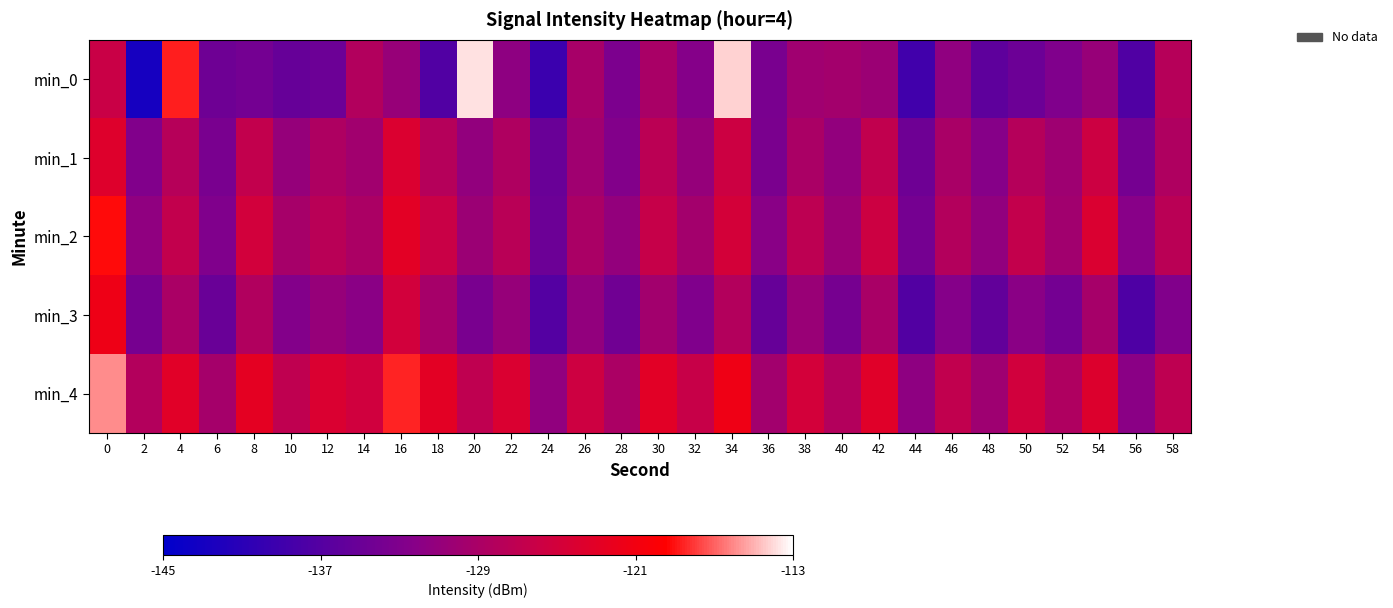

At which category does the chart reach its peak across all series?

20